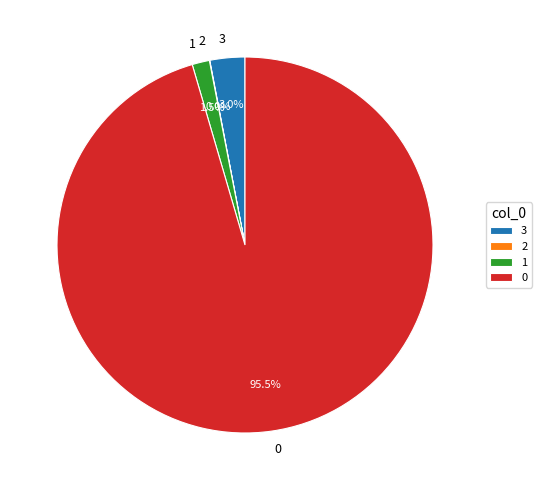

Is there a majority slice in this chart?

Yes